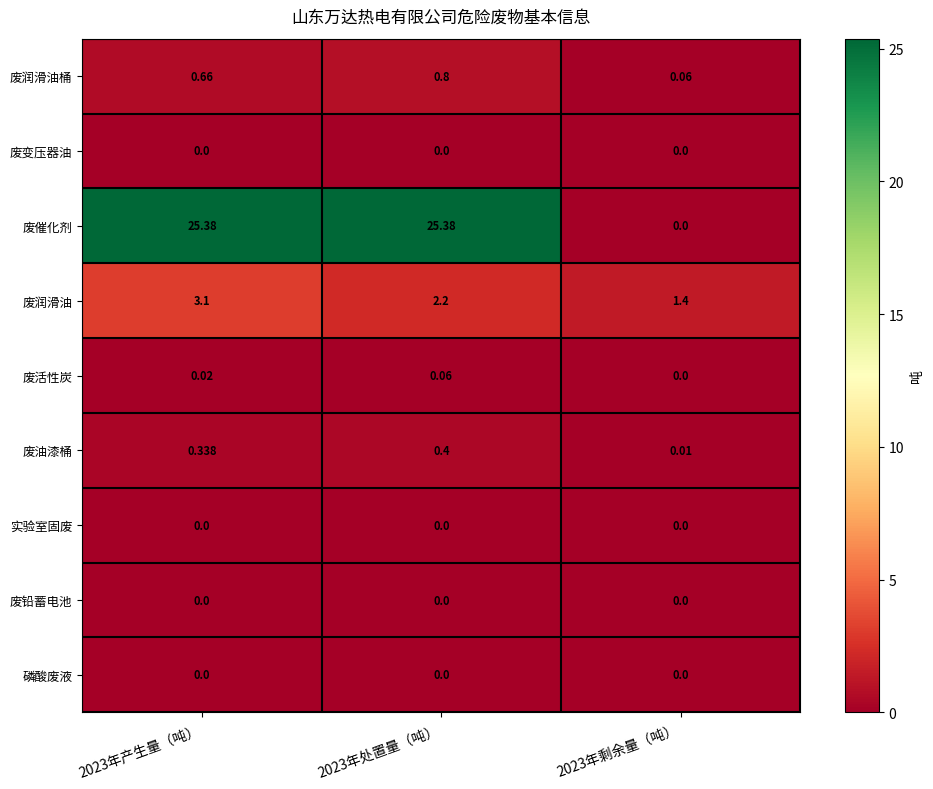

Is the value of 废铅蓄电池 at 2023年处置量（吨） greater than the value of 废润滑油 at 2023年产生量（吨）?

No